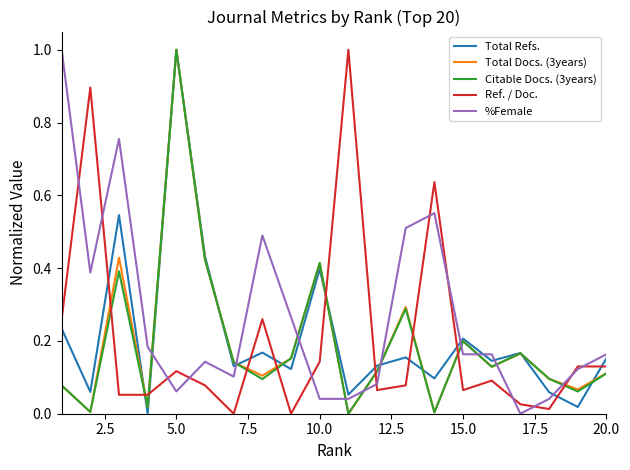

What is the highest value of the Total Docs. (3years) series?

1.0